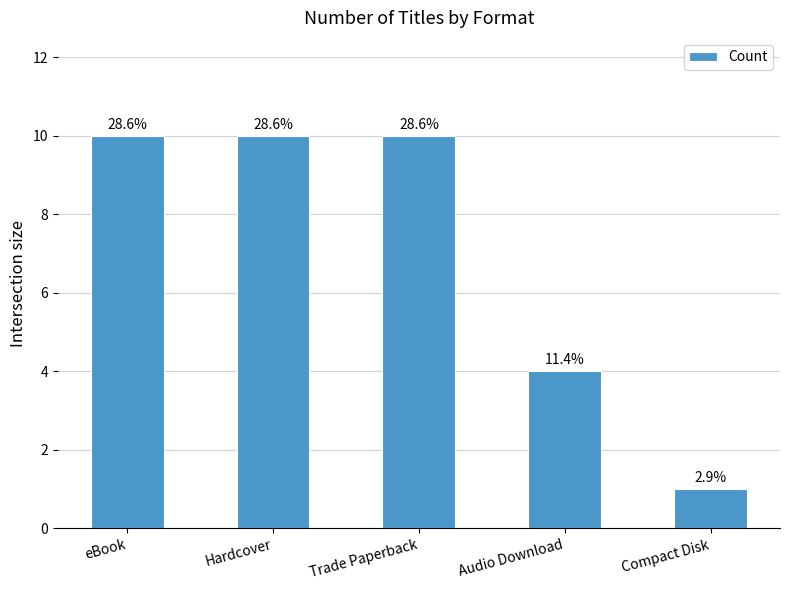

Which label corresponds to the smallest value in the chart?

Compact Disk